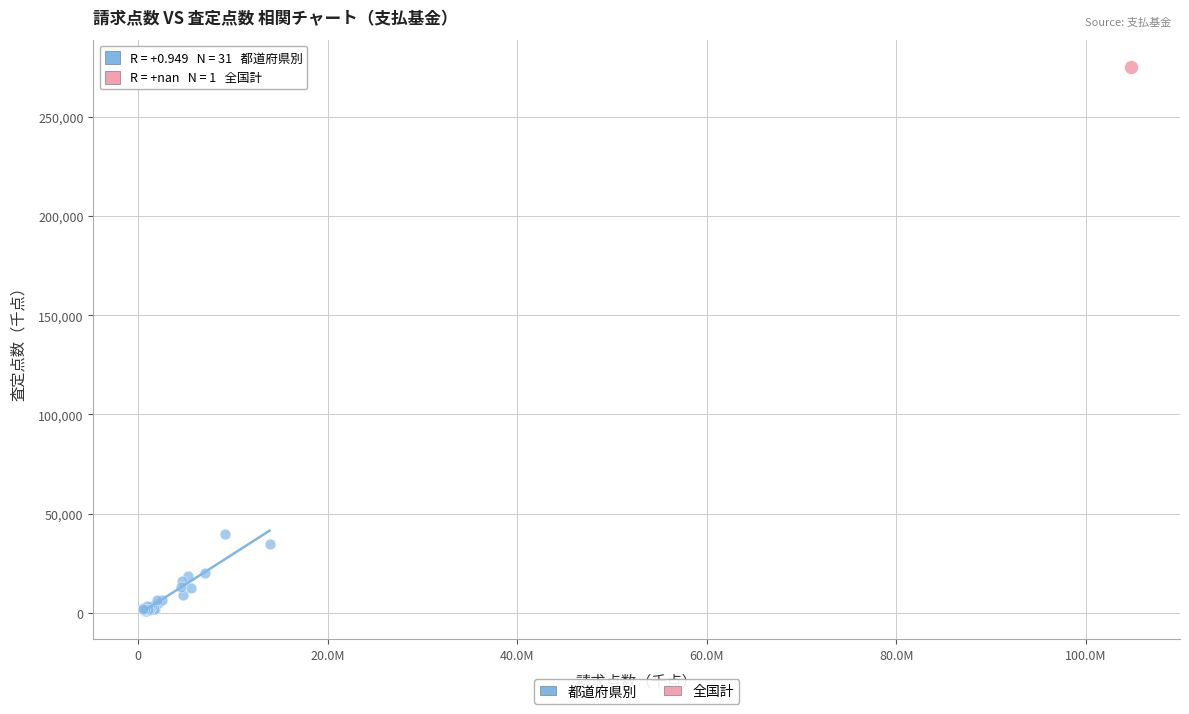

What are all the series names shown in the legend?

都道府県別, 全国計